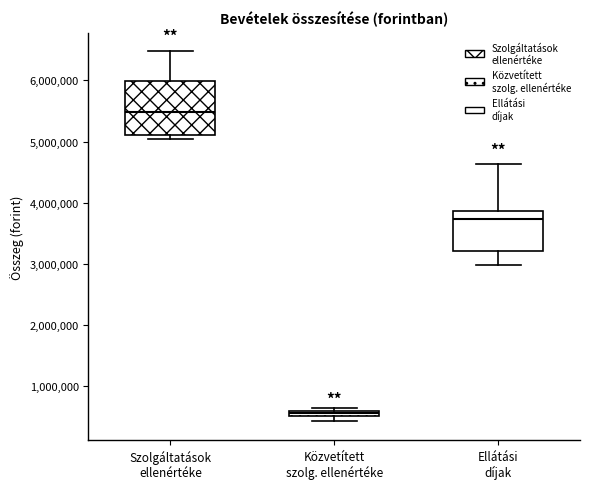

Where is the upper edge of the box for Ellátási díjak on the y-axis? The values are not printed on the chart, so give them approximately, as read against the axis.

3900000